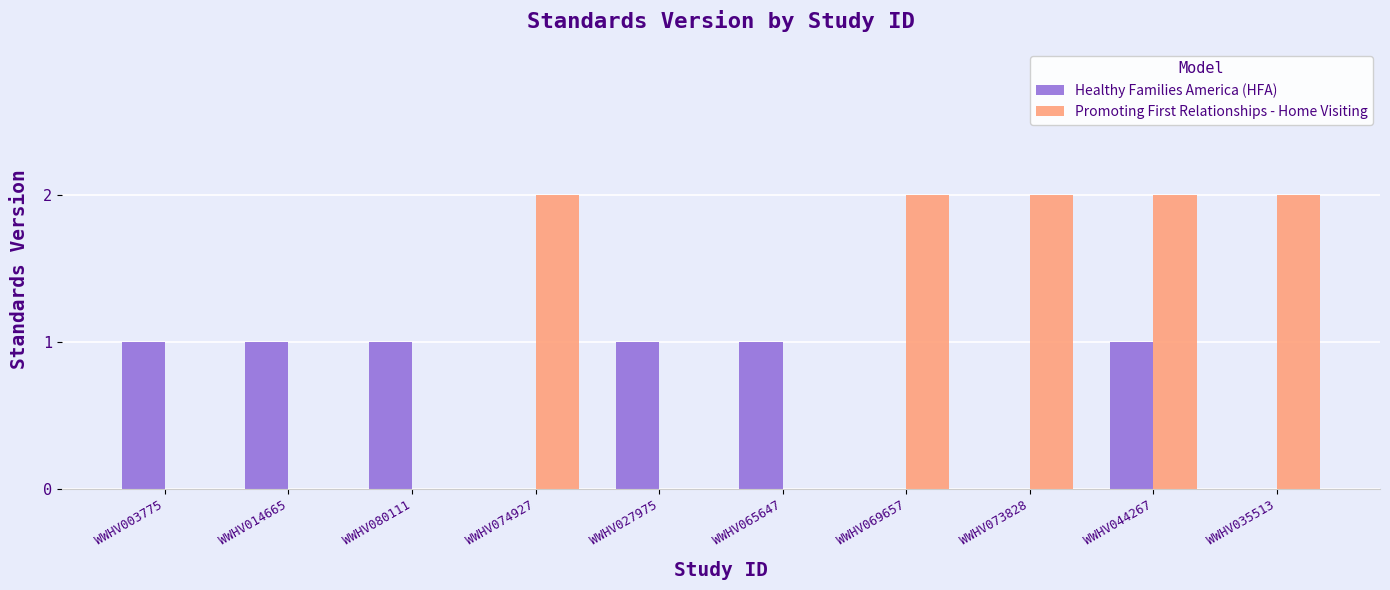

Count the number of data series in this chart.

2